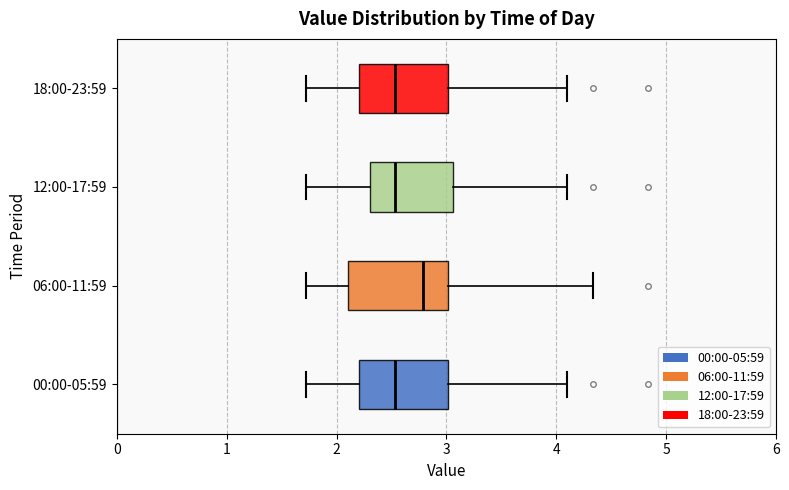

Comparing the boxes themselves (not the whiskers), which one is the widest?

06:00-11:59